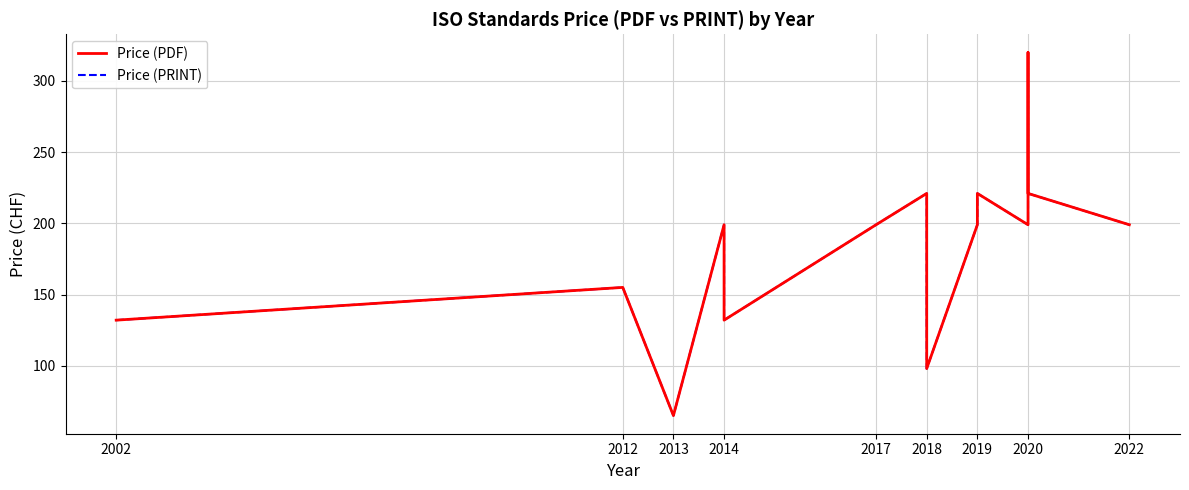

What is the label of the 15th point from the right?

2012